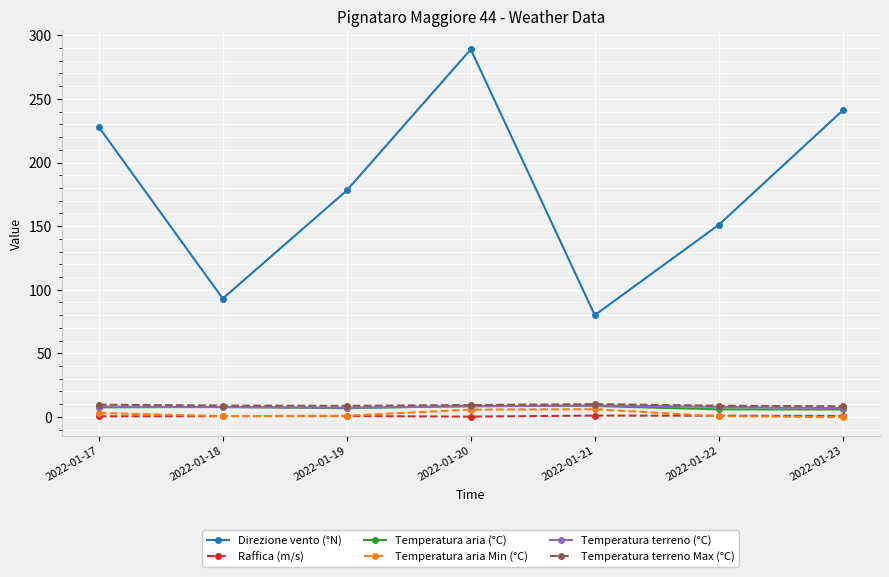

How many categories are shown in the chart?

7